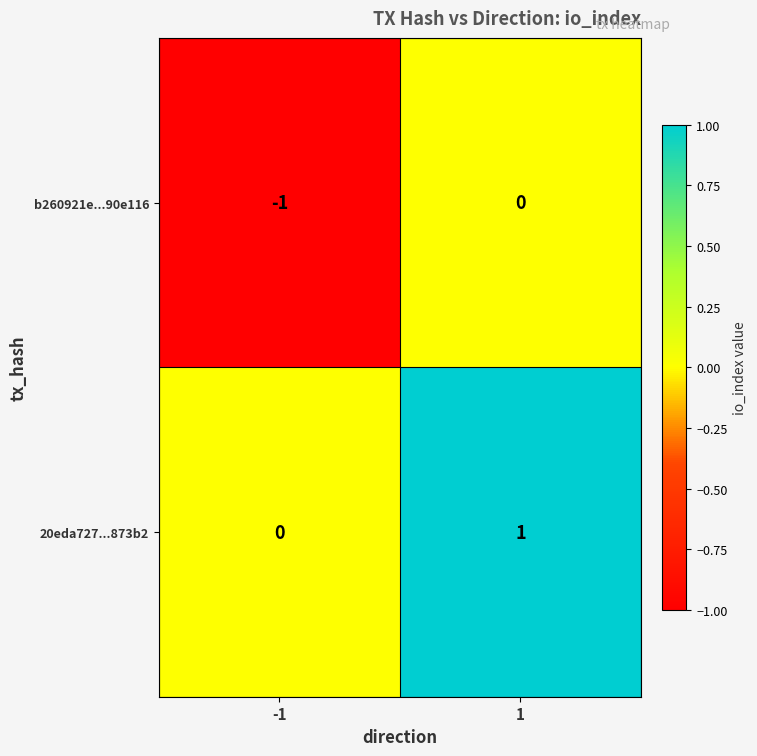

Which series has the largest total across all categories?

20eda727...873b2